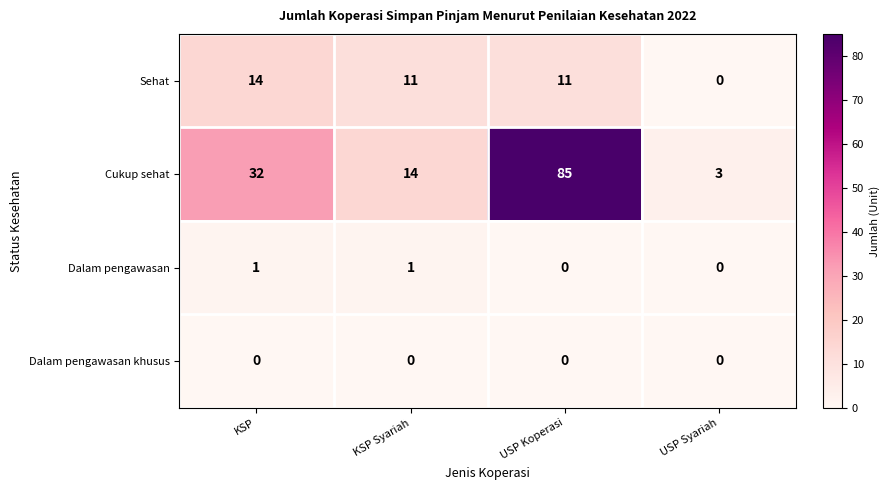

Is the value of Cukup sehat at USP Koperasi greater than the value of Sehat at KSP Syariah?

Yes